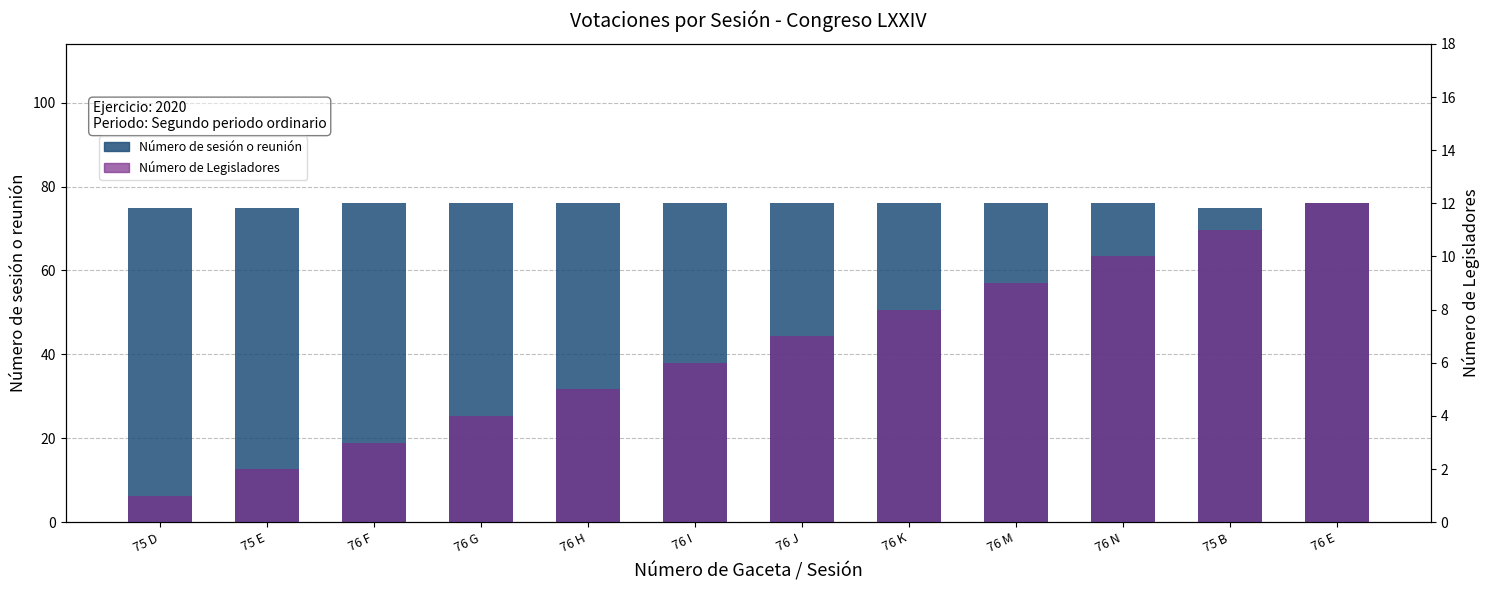

What is the maximum value for Número de sesión o reunión?

76